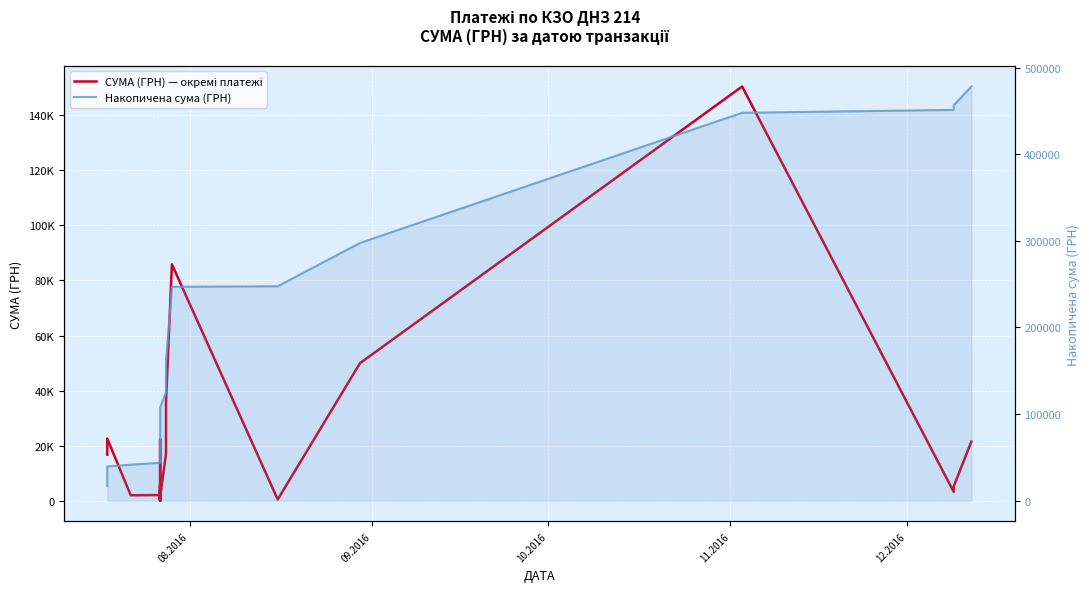

True or false: Накопичена сума (ГРН) and СУМА (ГРН) — окремі платежі cross at least once.

False